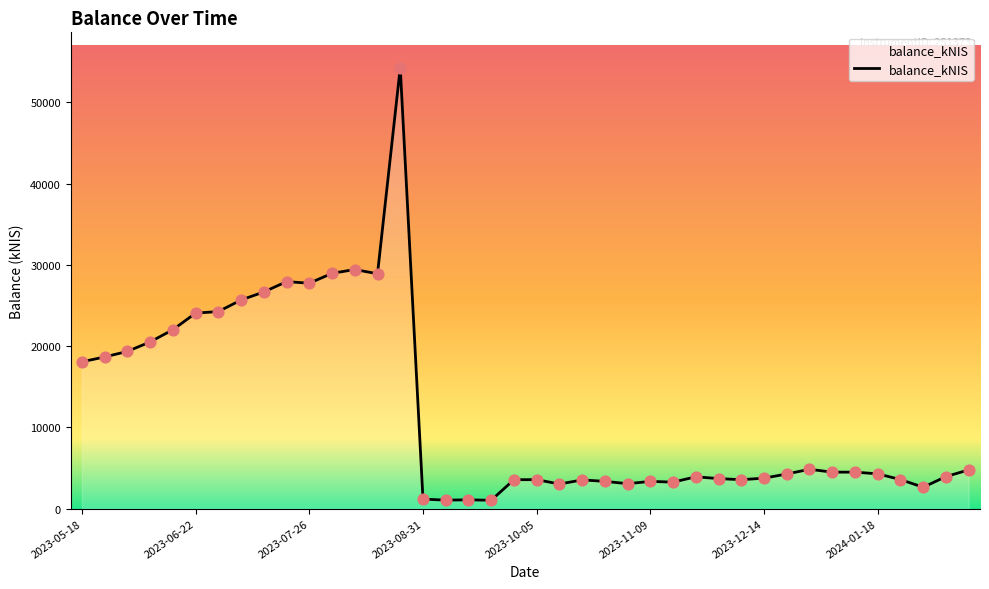

What is the difference between the maximum and minimum values?

53244.8